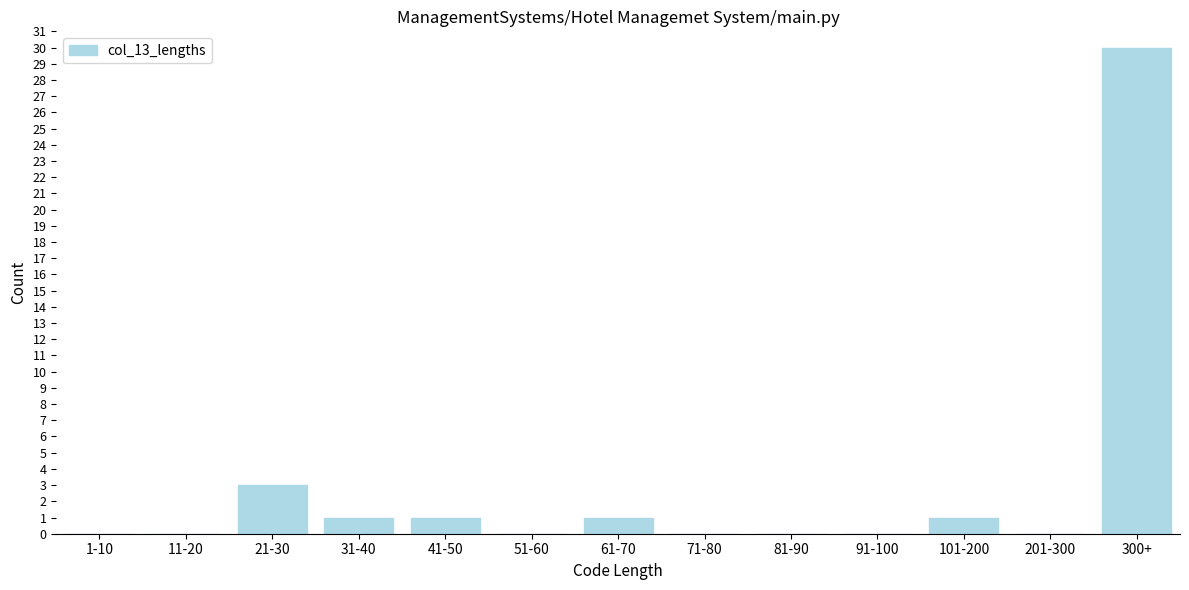

Reading left to right, extract all data points from this chart.

1-10=0	11-20=0	21-30=3	31-40=1	41-50=1	51-60=0	61-70=1	71-80=0	81-90=0	91-100=0	101-200=1	201-300=0	300+=30